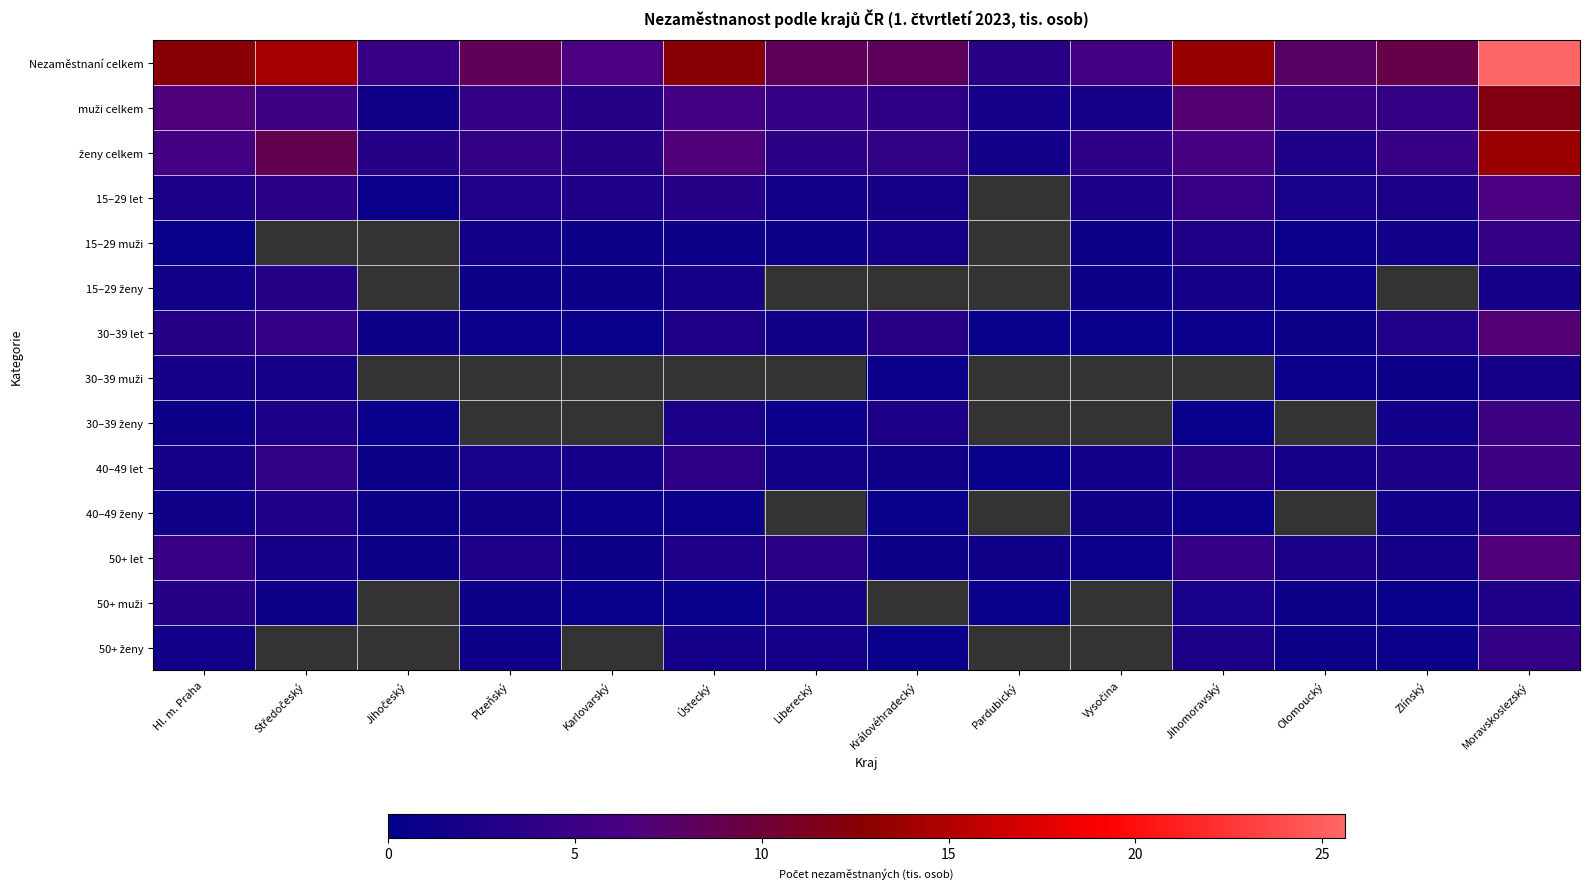

How many values in the 30–39 ženy series exceed 2?

4